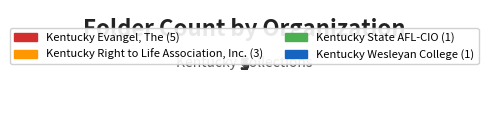

How many slices are in this pie chart?

4